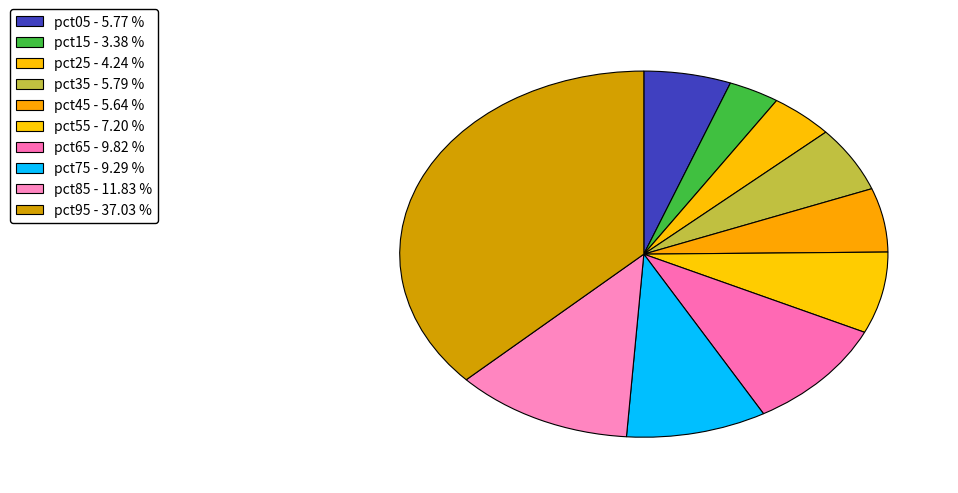

Count the number of slices in the pie.

10